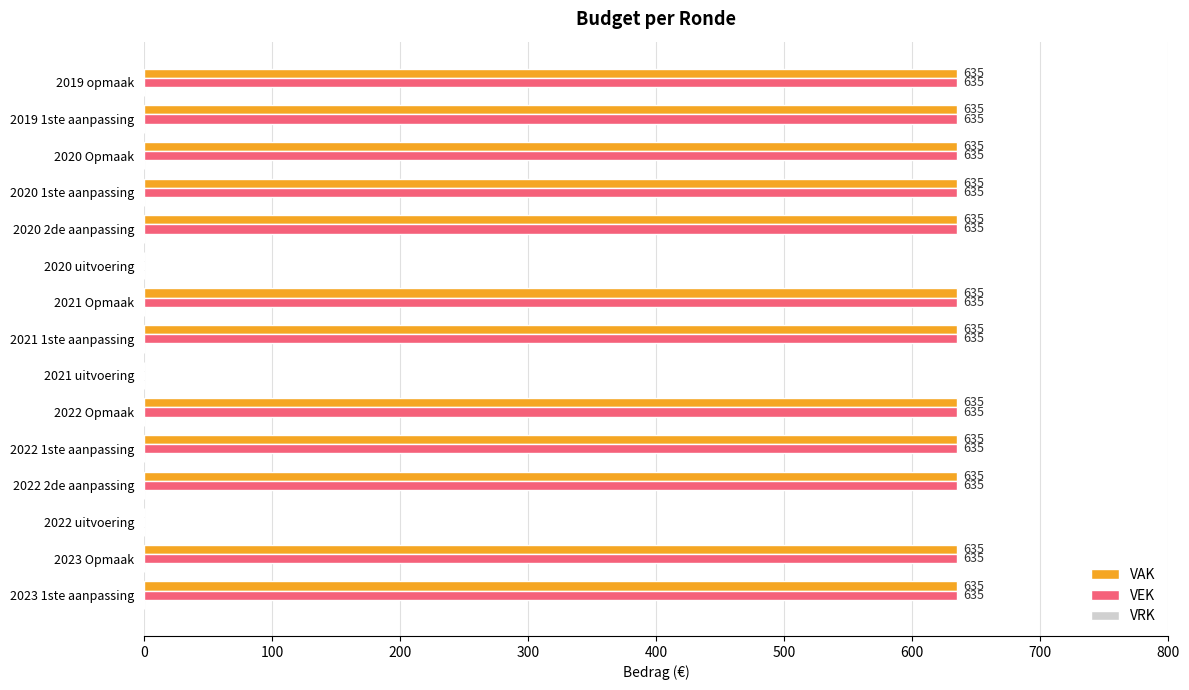

What is the approximate value of VEK at 2023 1ste aanpassing?

635